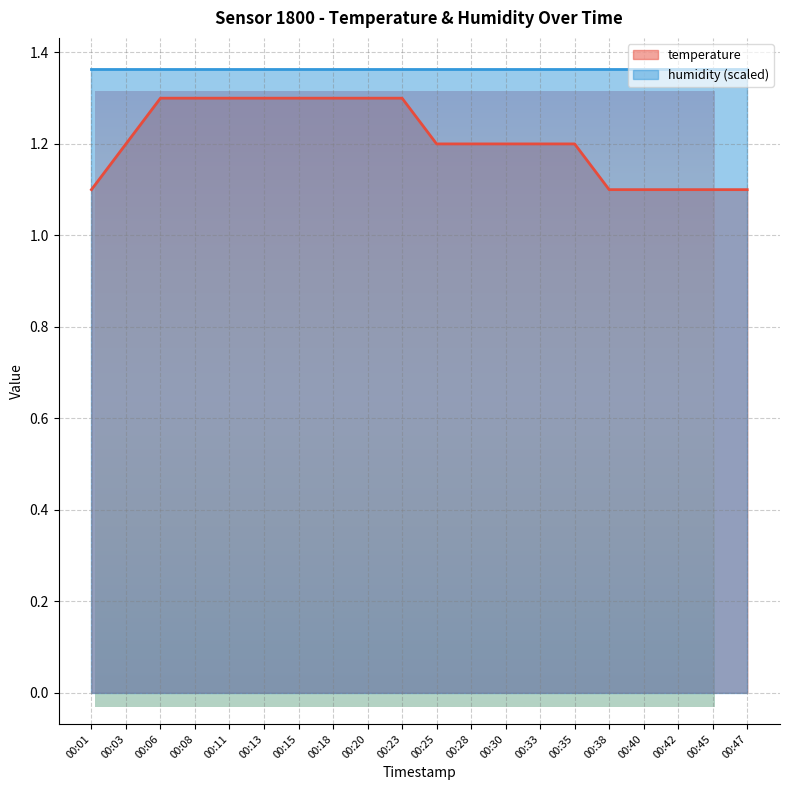

List the labels in order of value, largest first.

00:06, 00:08, 00:11, 00:13, 00:15, 00:18, 00:20, 00:23, 00:03, 00:25, 00:28, 00:30, 00:33, 00:35, 00:01, 00:38, 00:40, 00:42, 00:45, 00:47